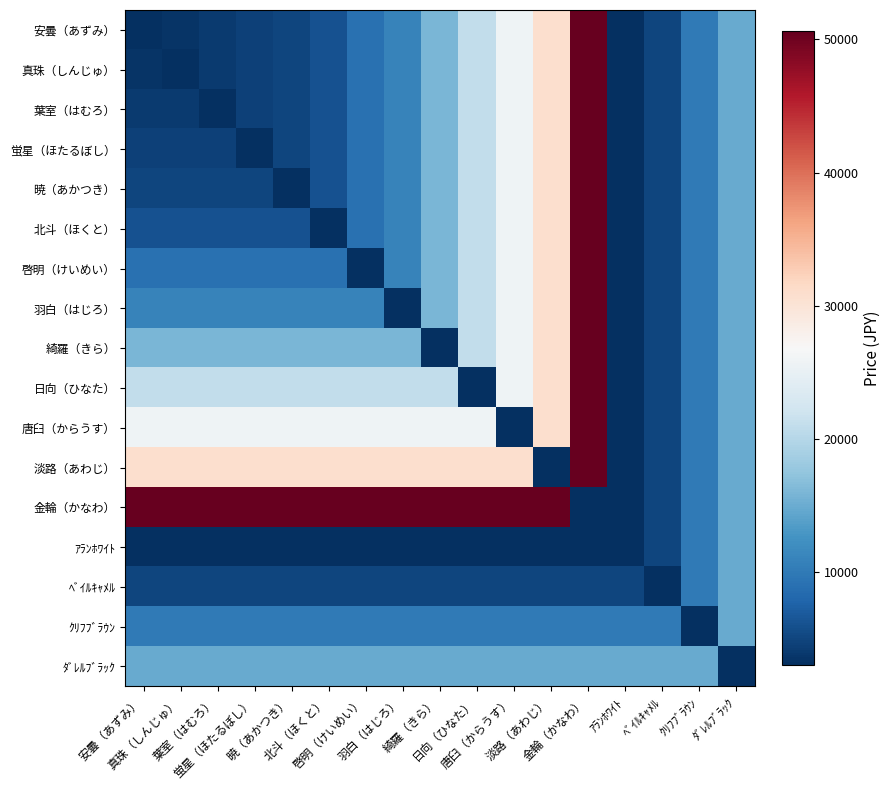

At which category is the sum across all series the highest?

金輪（かなわ）